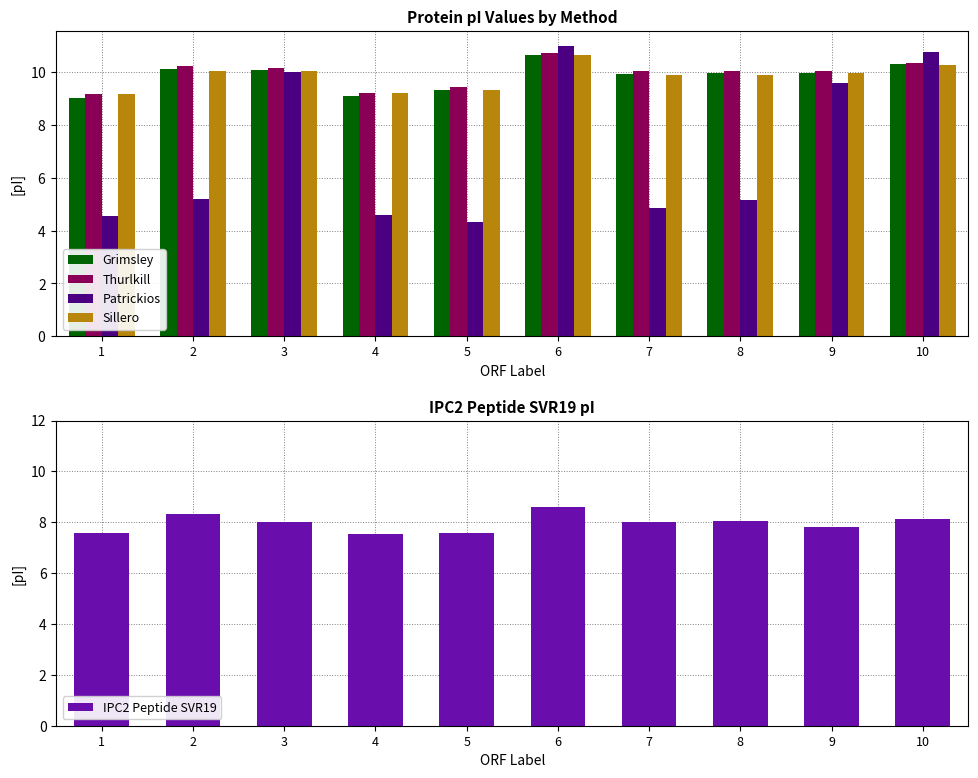

The value of IPC2 Peptide SVR19 at 9 is 2.9. True or false?

False